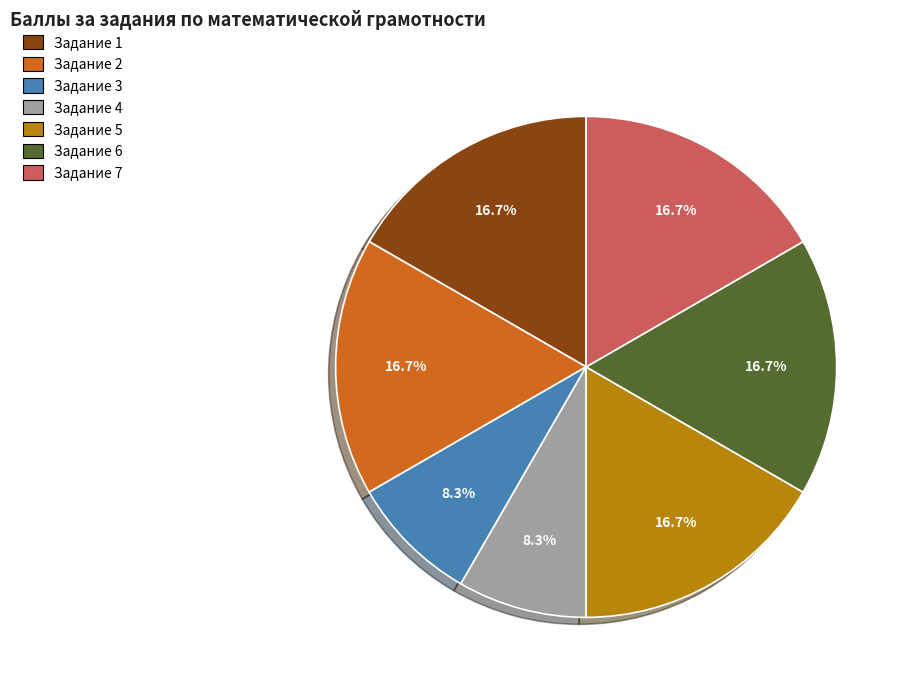

How many slices are in this pie chart?

7